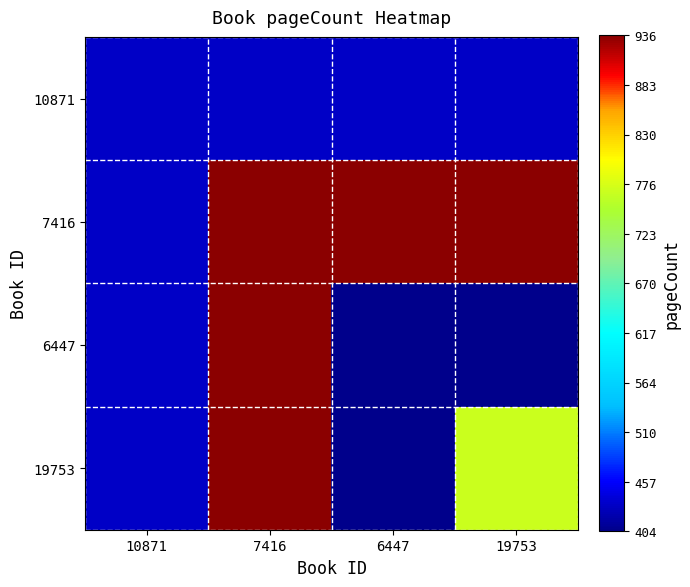

Between 10871 and 19753, which series saw the biggest shift?

7416